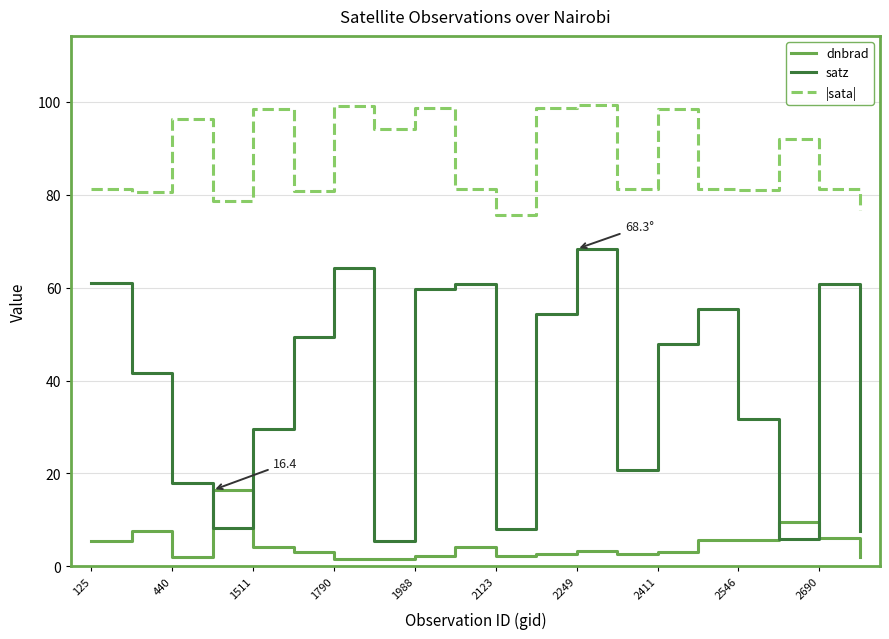

List the series in order of their overall mean, highest first.

|sata|, satz, dnbrad